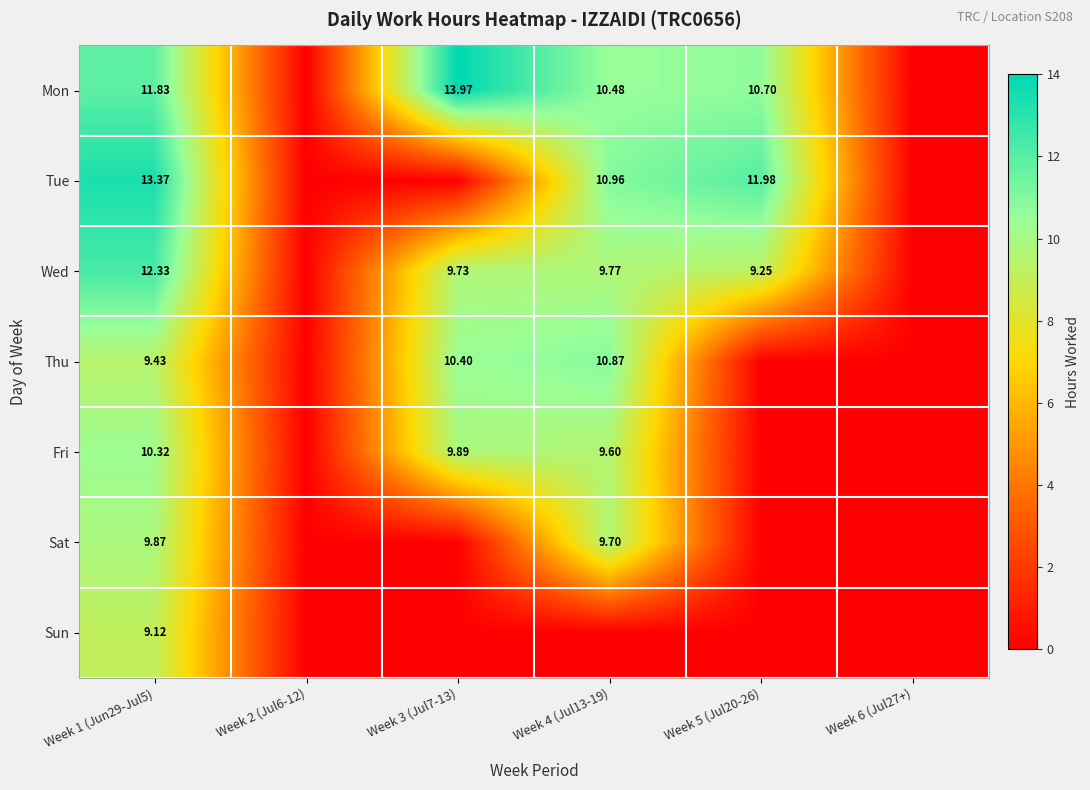

What is the total value across all series at Week 1 (Jun29-Jul5)?

76.3